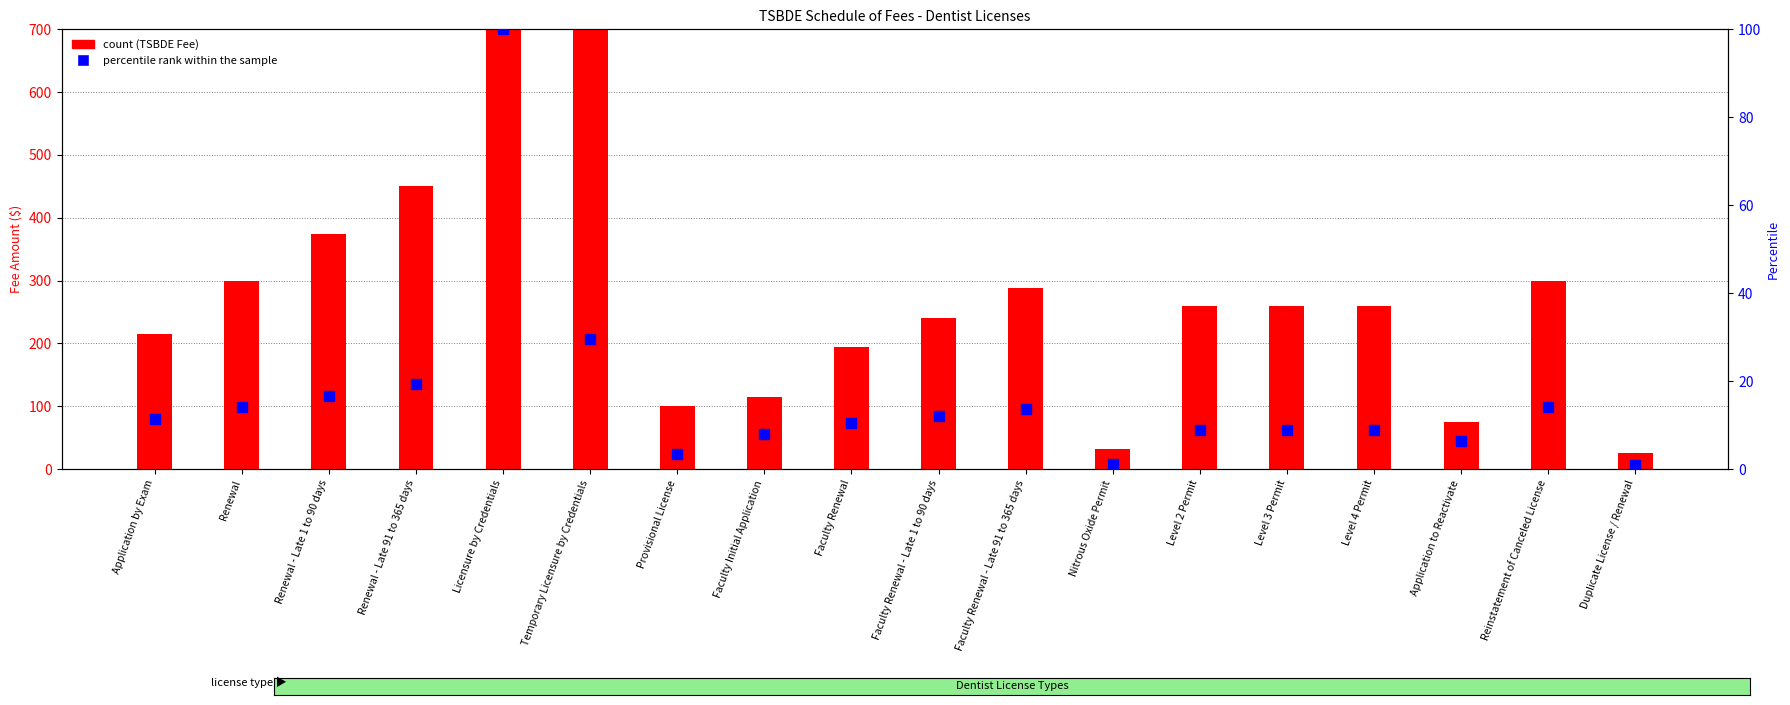

List the series in order of their peak value, highest first.

count (TSBDE Fee), percentile rank within the sample